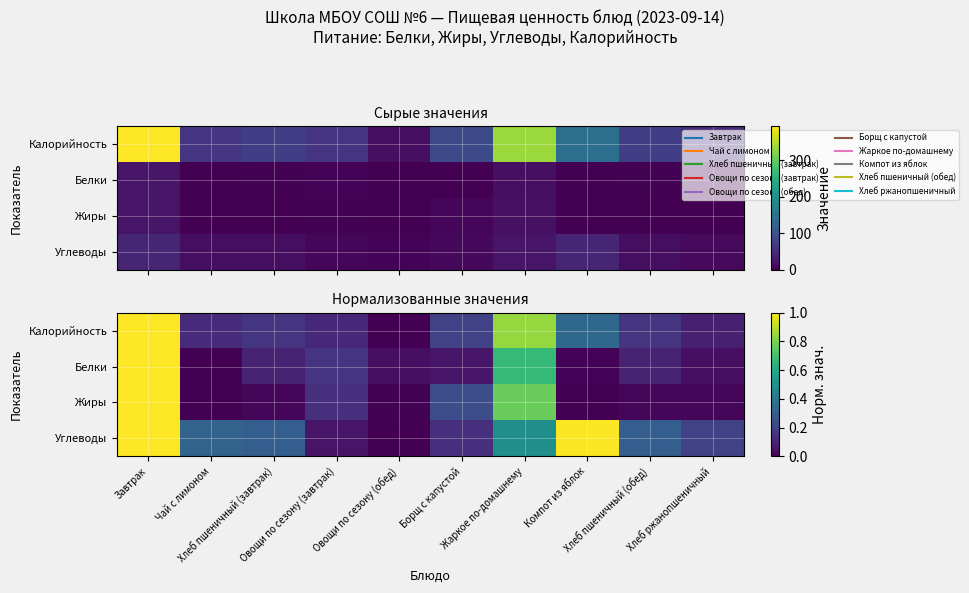

What is the sum of all Белки values?

2.2